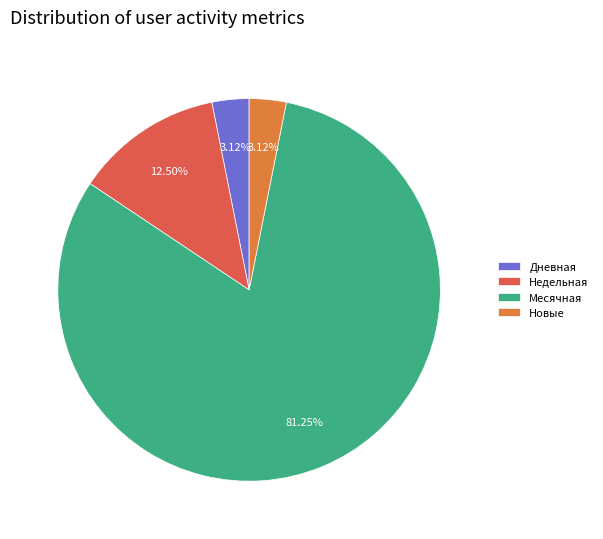

Which category accounts for the majority?

Месячная